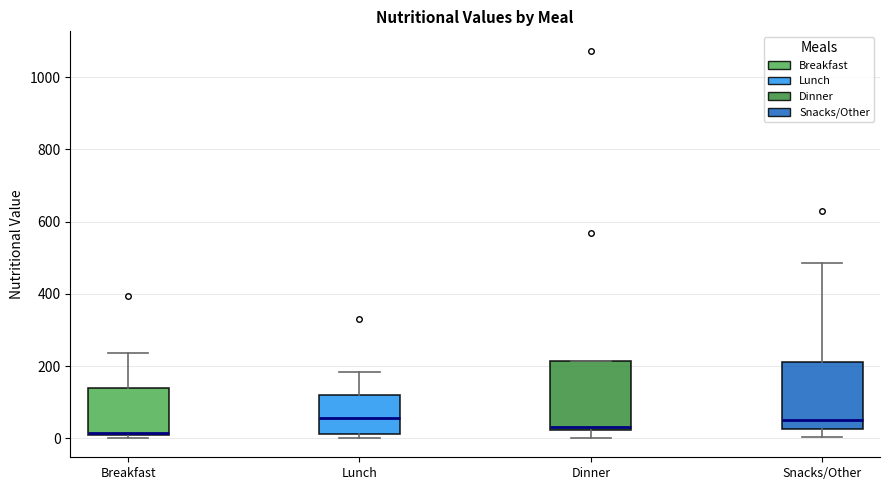

Reading left to right, transcribe this box plot: for each box, give where its median line is, the range the box spans, and where its two whiskers end, as read against the y-axis. The values are not printed on the chart, so give them approximately, as read against the axis.

Breakfast: median 20, box 0 to 140, whiskers 0 to 240
Lunch: median 60, box 20 to 120, whiskers 0 to 180
Dinner: median 40, box 20 to 220, whiskers 0 to 220
Snacks/Other: median 60, box 20 to 220, whiskers 0 to 480